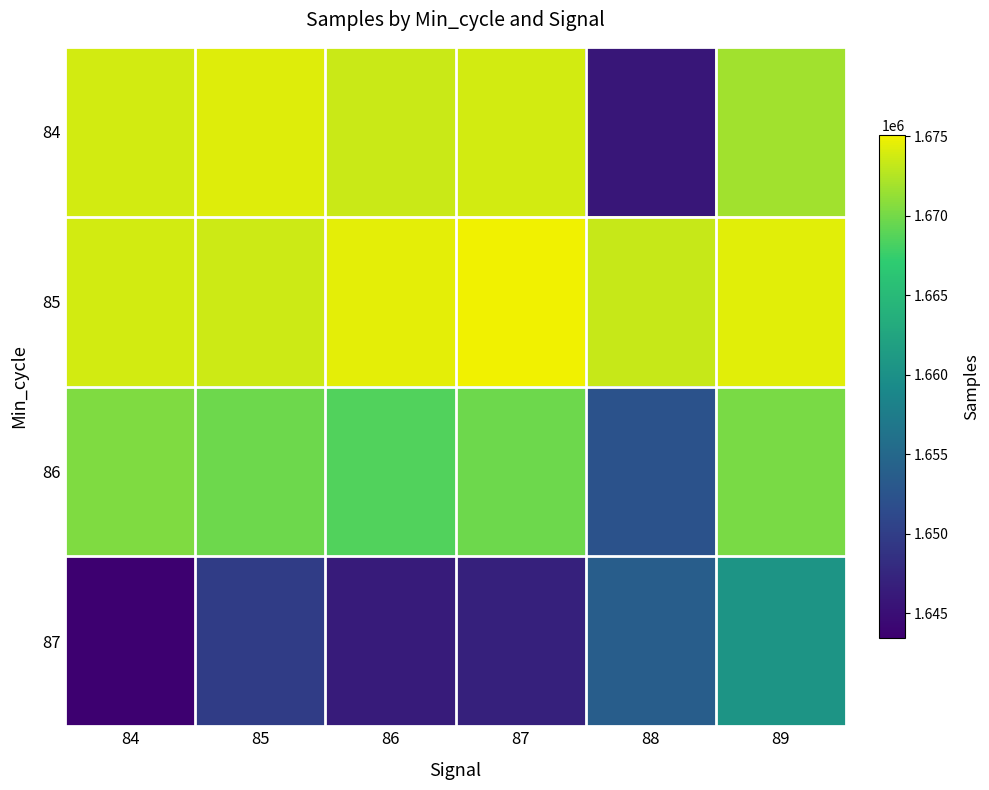

Which has a higher value, 89 or 85?

85